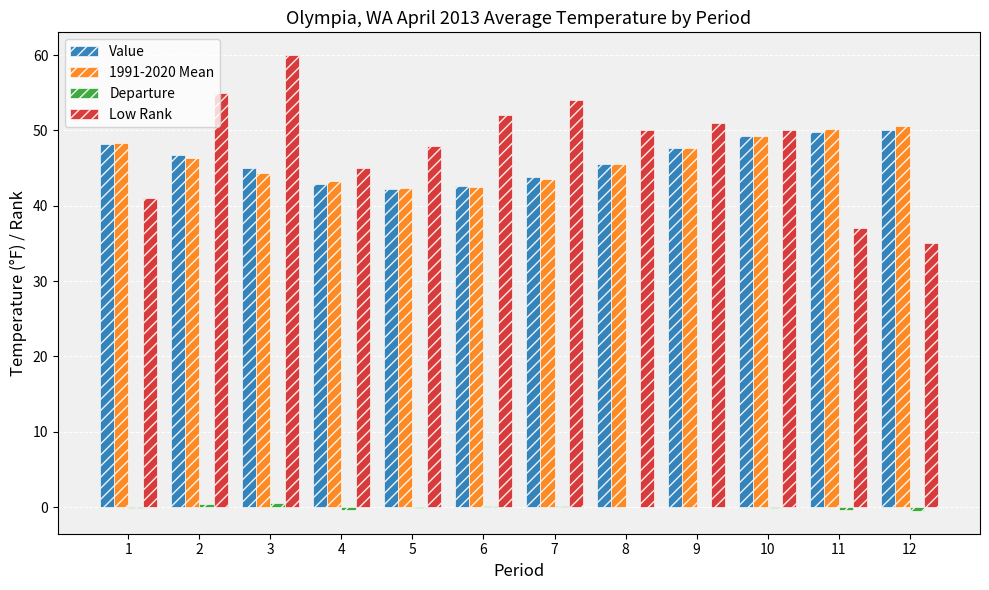

Are the bars grouped side by side (vs. stacked)?

Yes